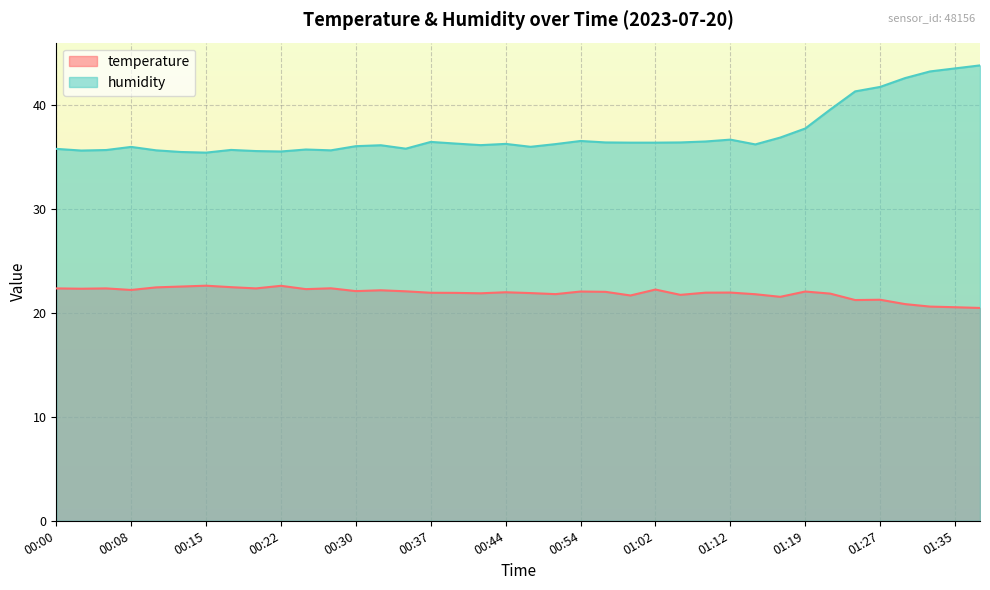

List the series in order of their peak value, lowest first.

temperature, humidity